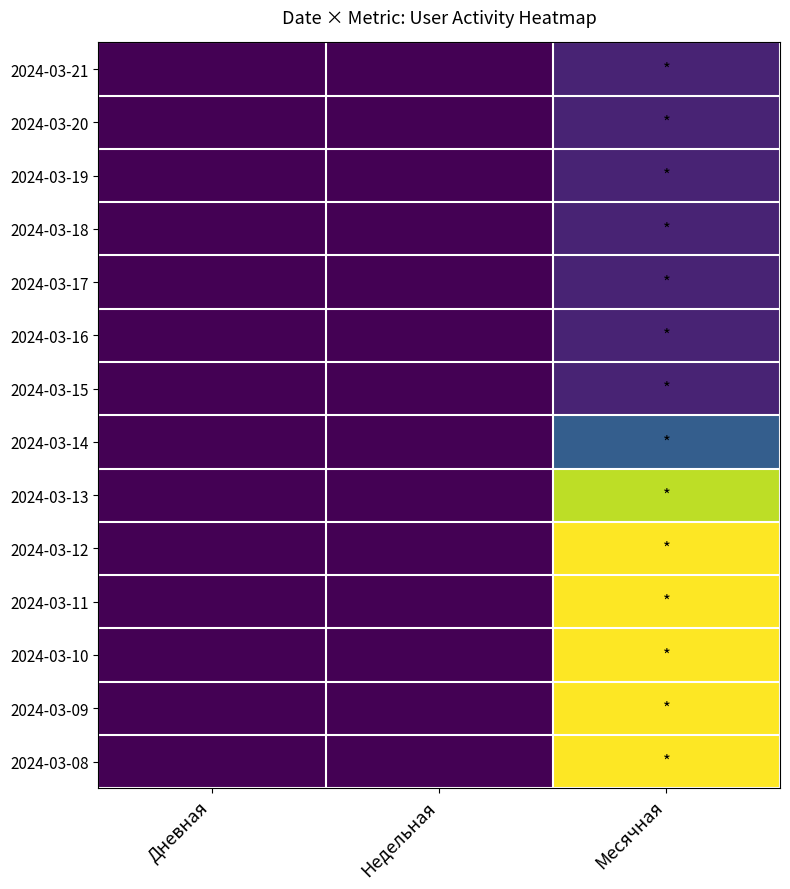

List the series in order of their peak value, lowest first.

2024-03-21, 2024-03-20, 2024-03-19, 2024-03-18, 2024-03-17, 2024-03-16, 2024-03-15, 2024-03-14, 2024-03-13, 2024-03-12, 2024-03-11, 2024-03-10, 2024-03-09, 2024-03-08